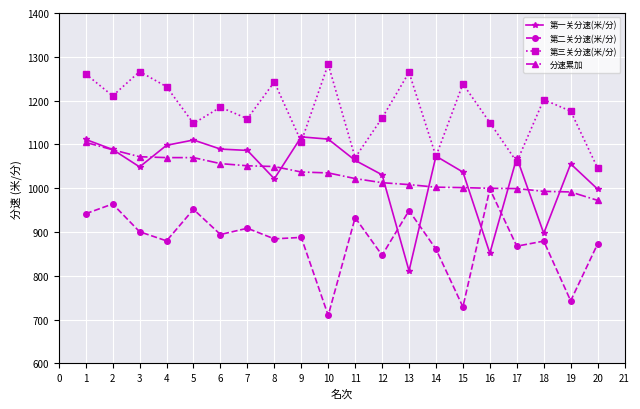

At which label does 第三关分速(米/分) reach its minimum?

20